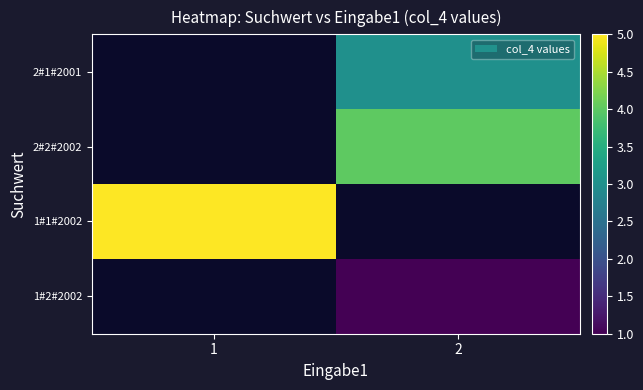

What is the greatest value displayed?

5.0